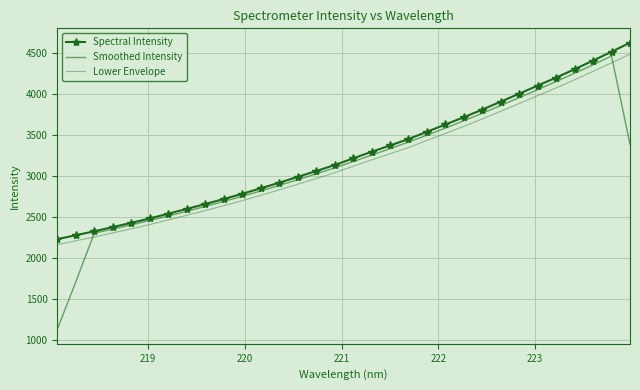

How many categories are shown in the chart?

32